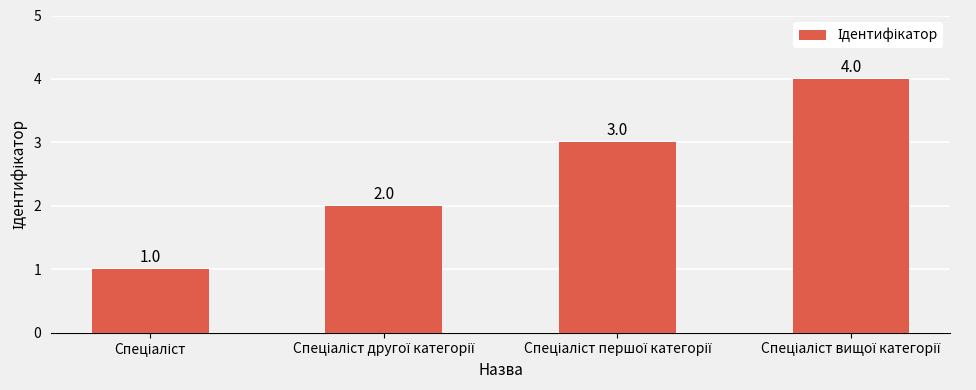

What is the value of the 1st bar from the left?

1